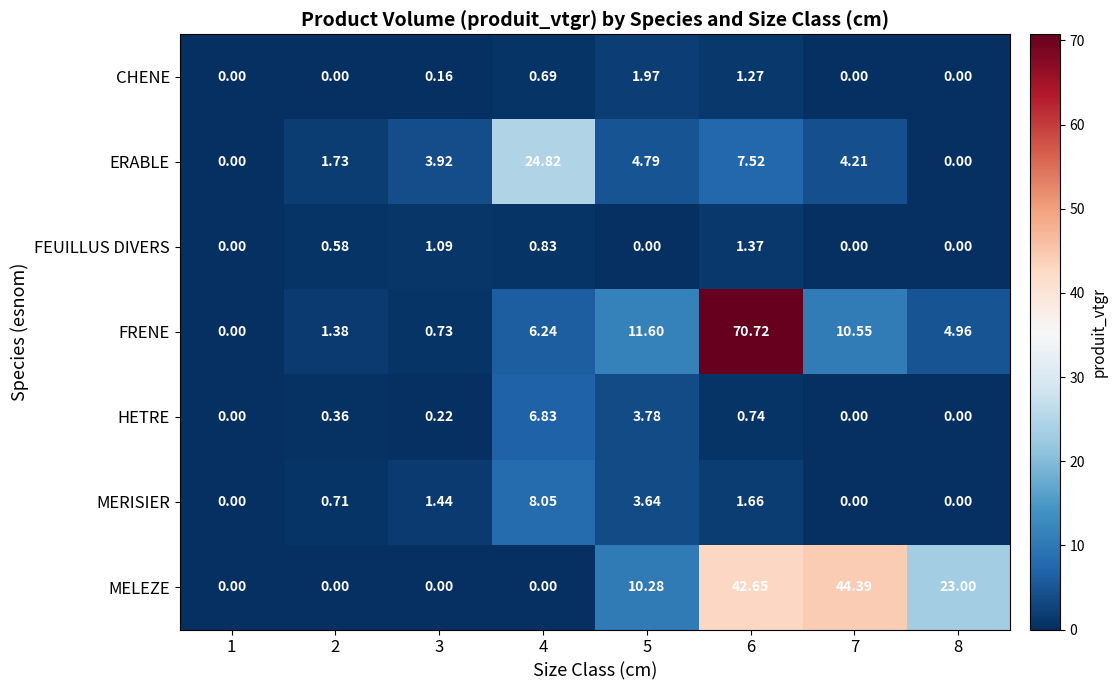

Which category has the highest value across all series?

6